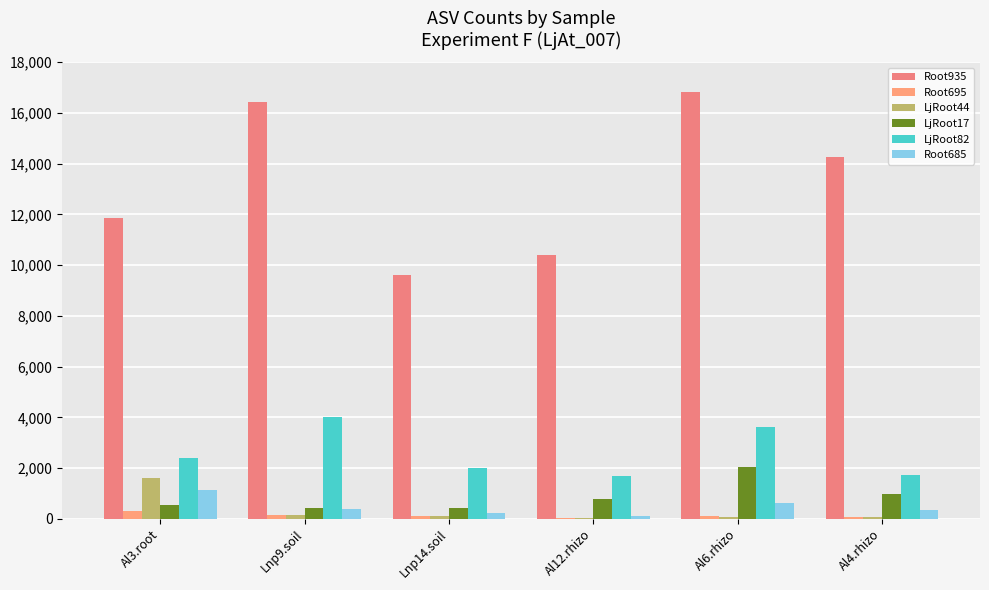

How many series are shown in this chart?

6